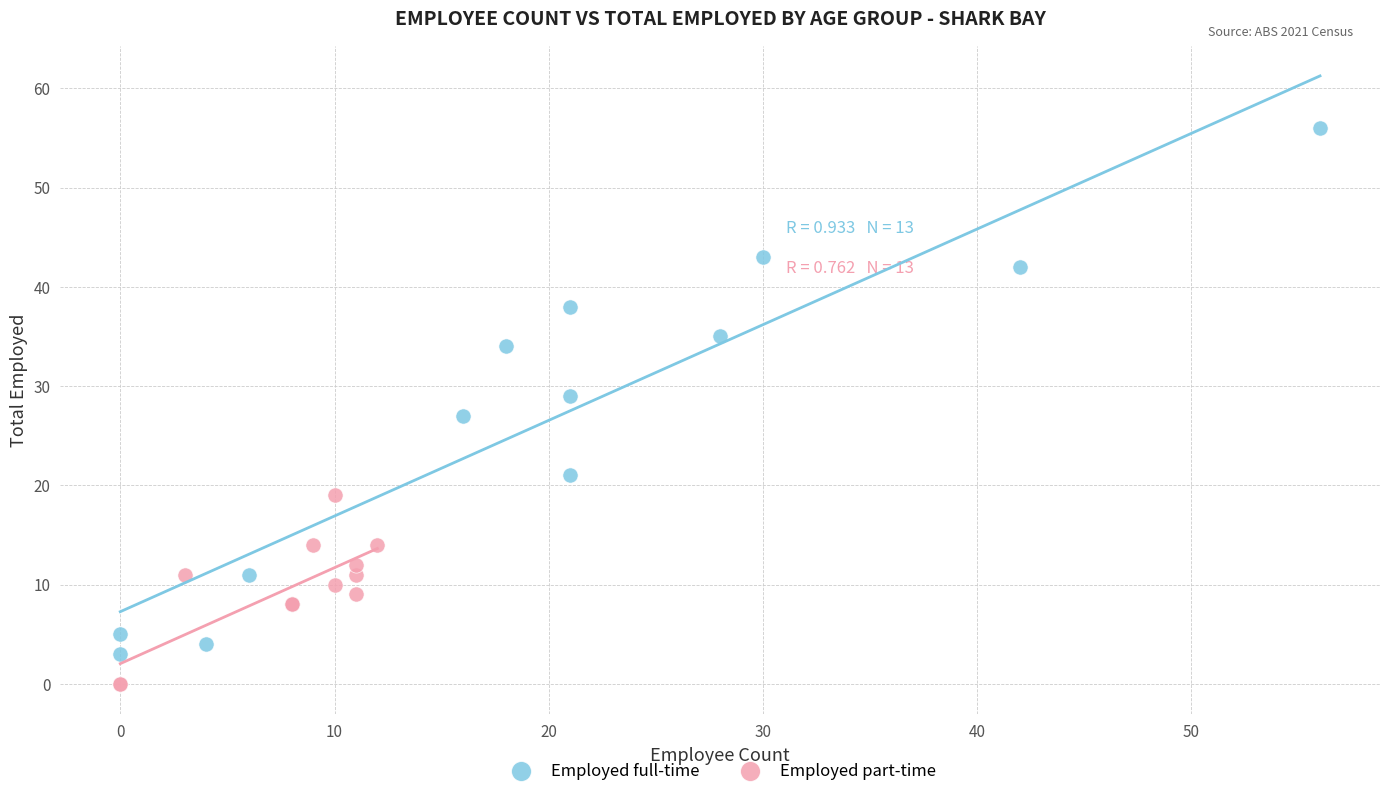

Which series reaches the maximum Y coordinate?

Employed full-time